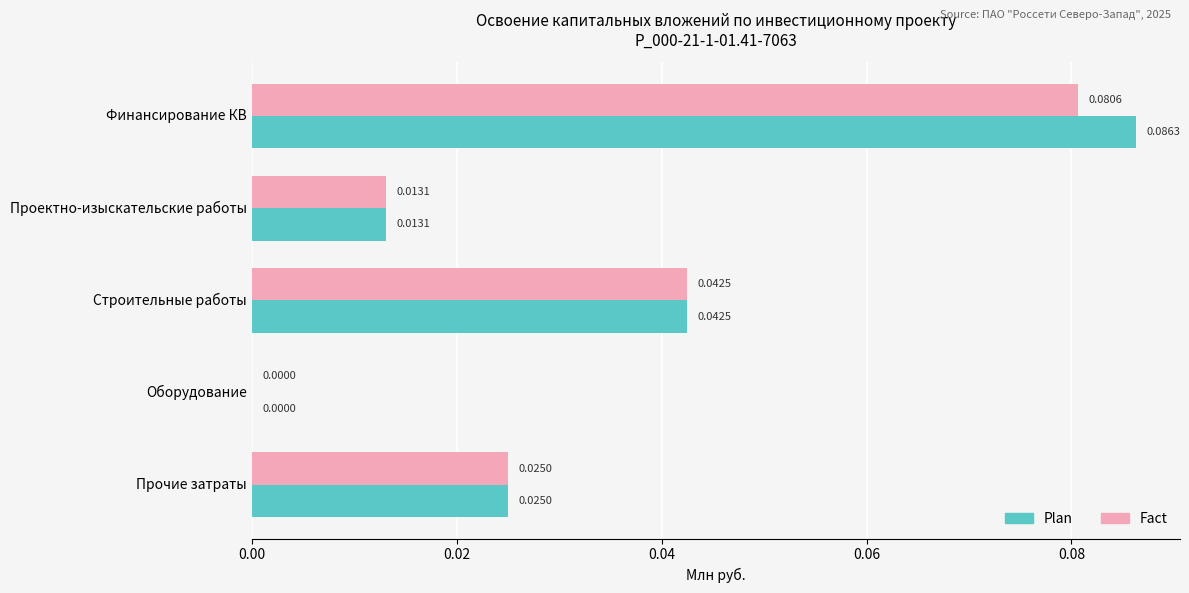

At which label is Plan closest to 0?

Оборудование